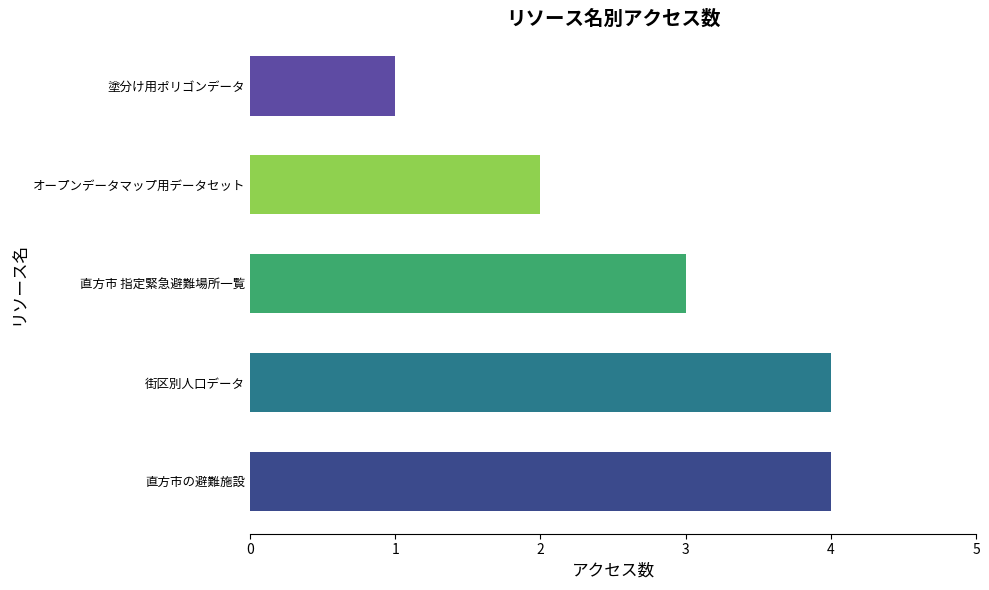

The chart shows a value of 4 at 街区別人口データ. True or false?

True